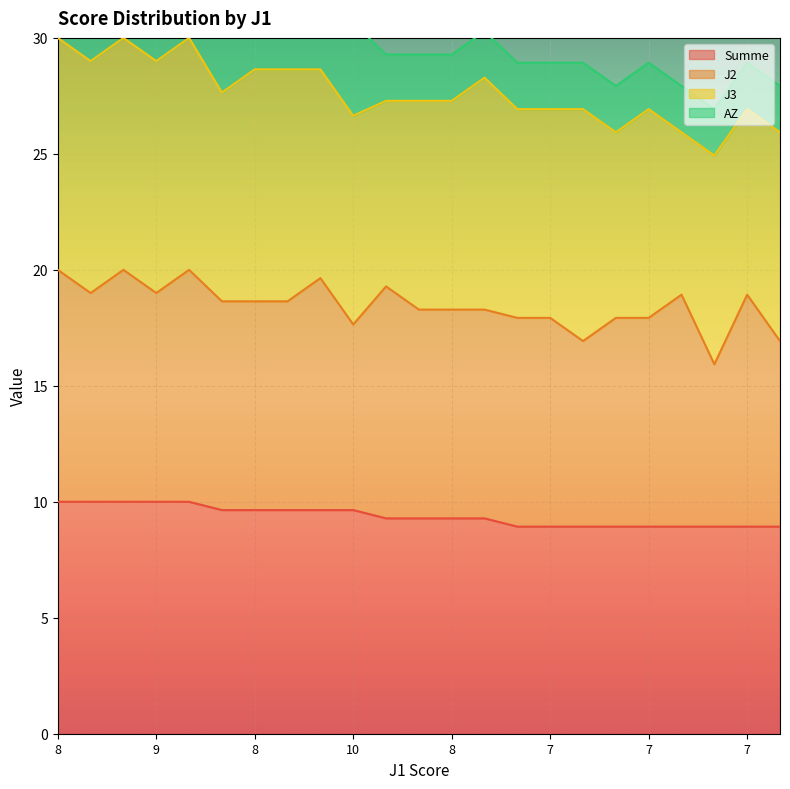

True or false: AZ and J2 cross at least once.

False